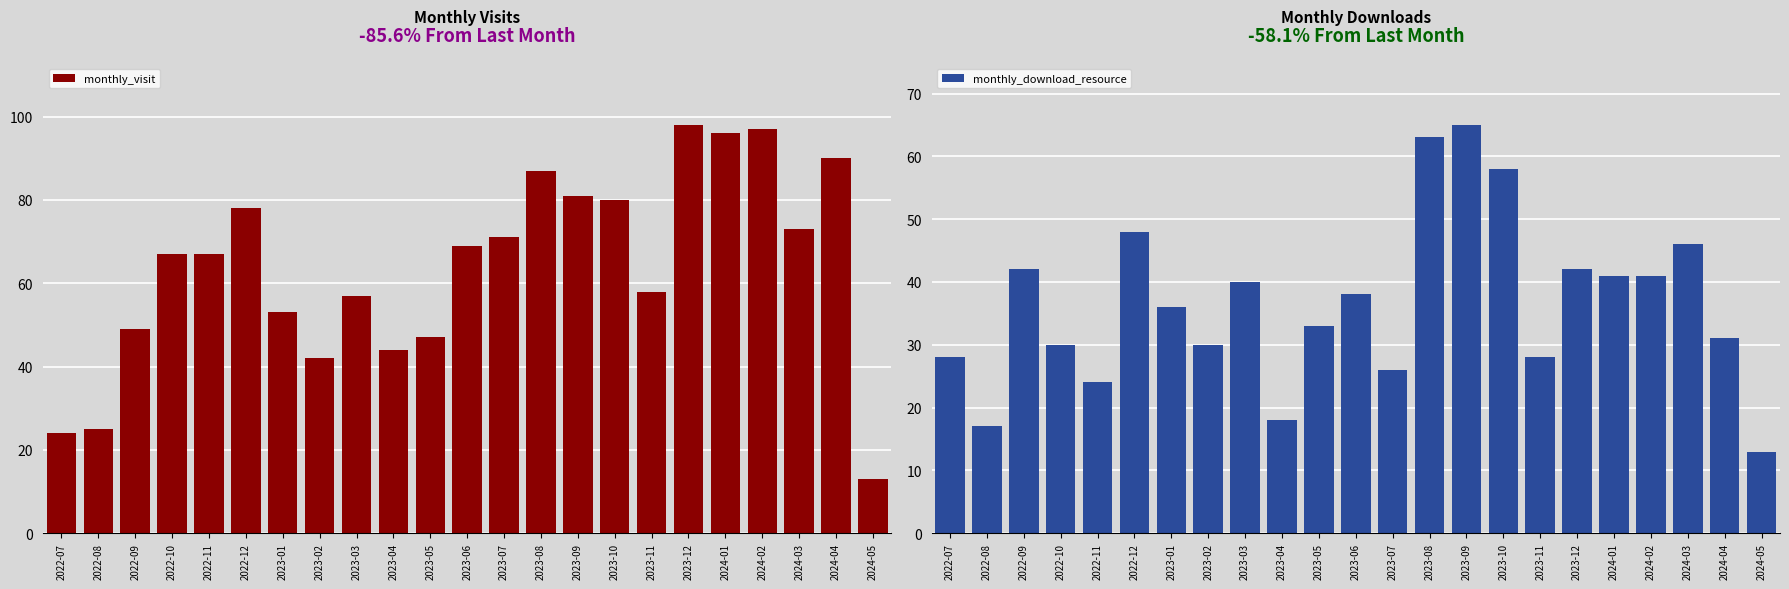

Which category has the lowest value in the monthly_visit series?

2024-05